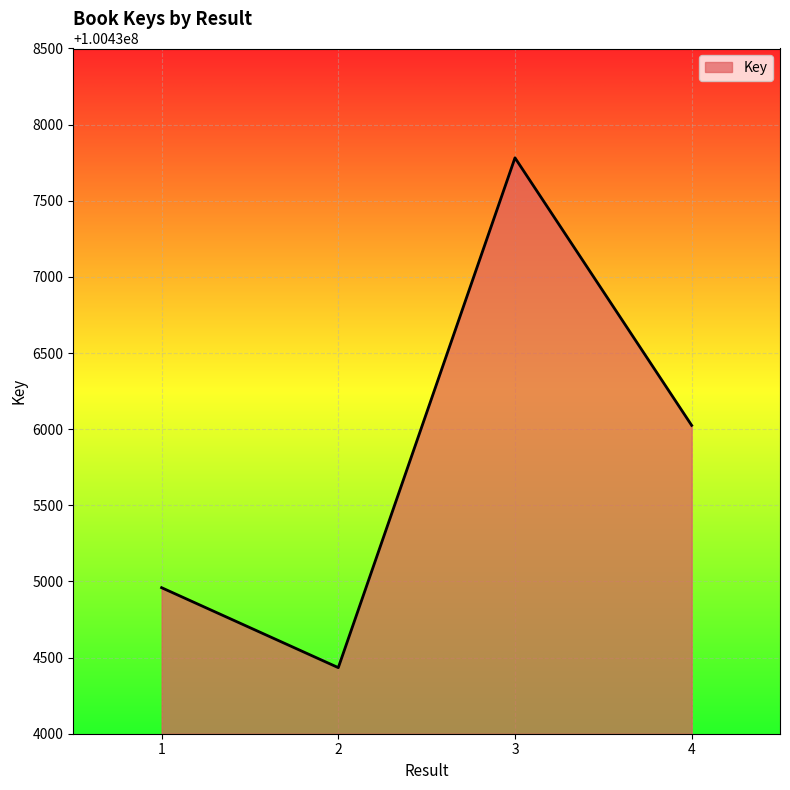

At which category does the chart reach its peak across all series?

3